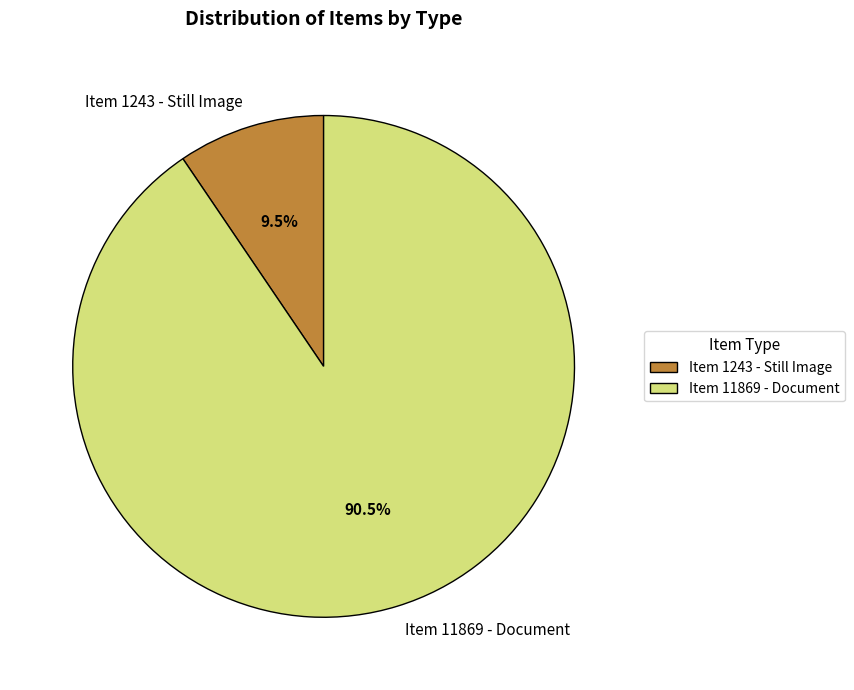

How much of the chart is everything except Item 1243 - Still Image?

90.5%